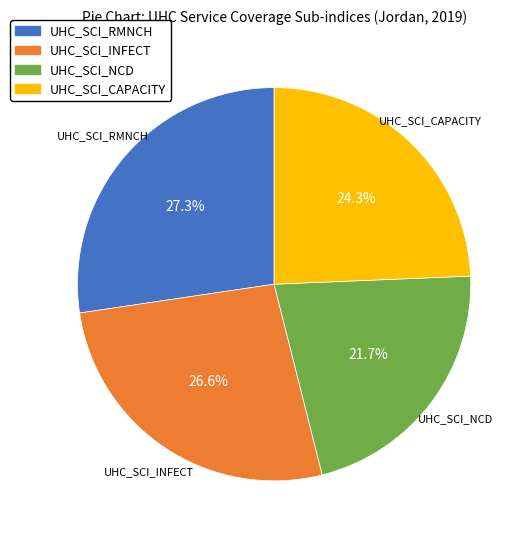

True or false: UHC_SCI_CAPACITY accounts for 10% of the total.

False